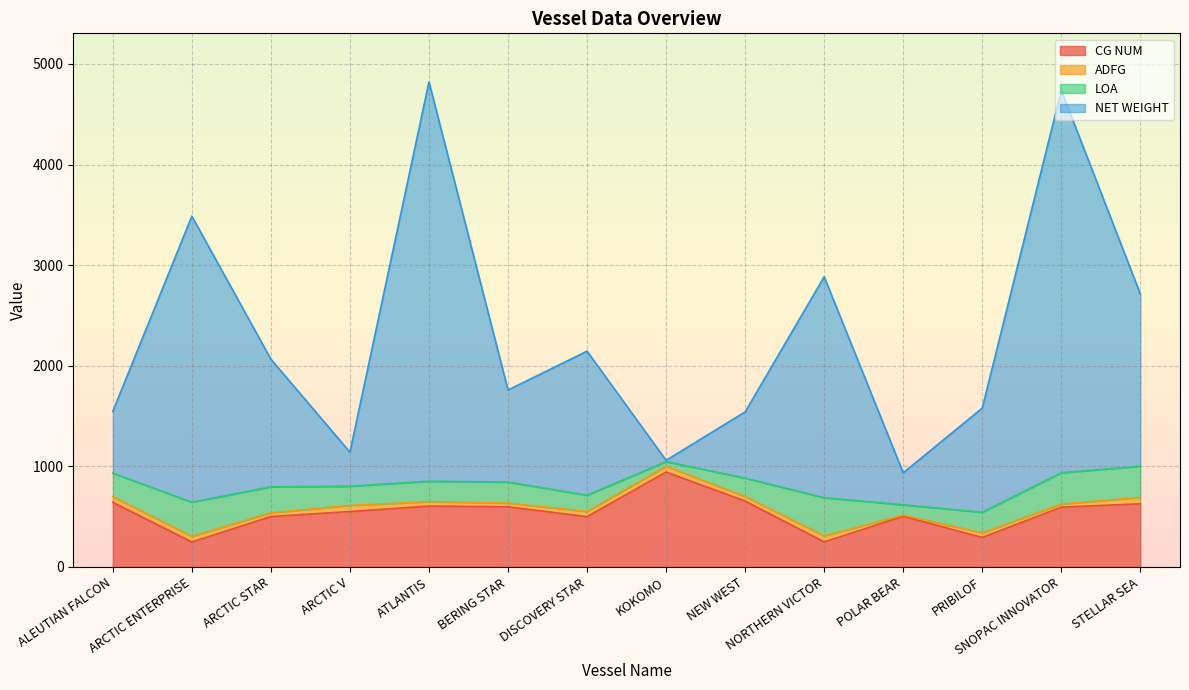

At which label does CG NUM reach its peak?

KOKOMO